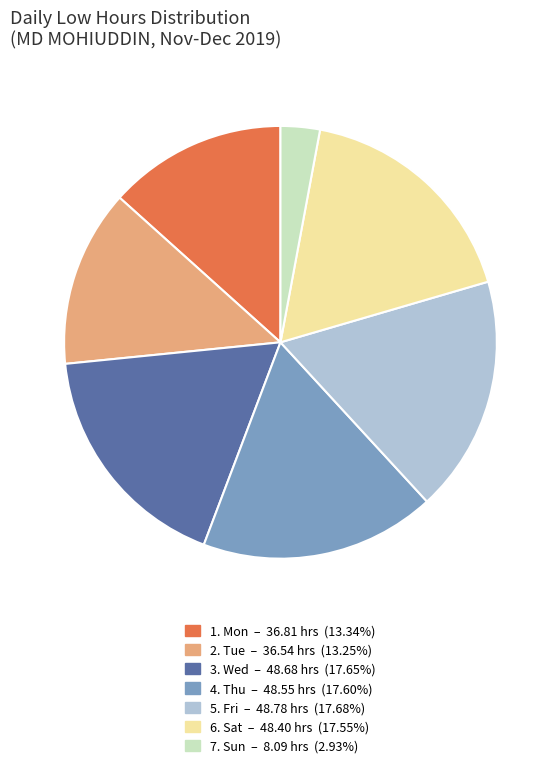

Is there a majority slice in this chart?

No